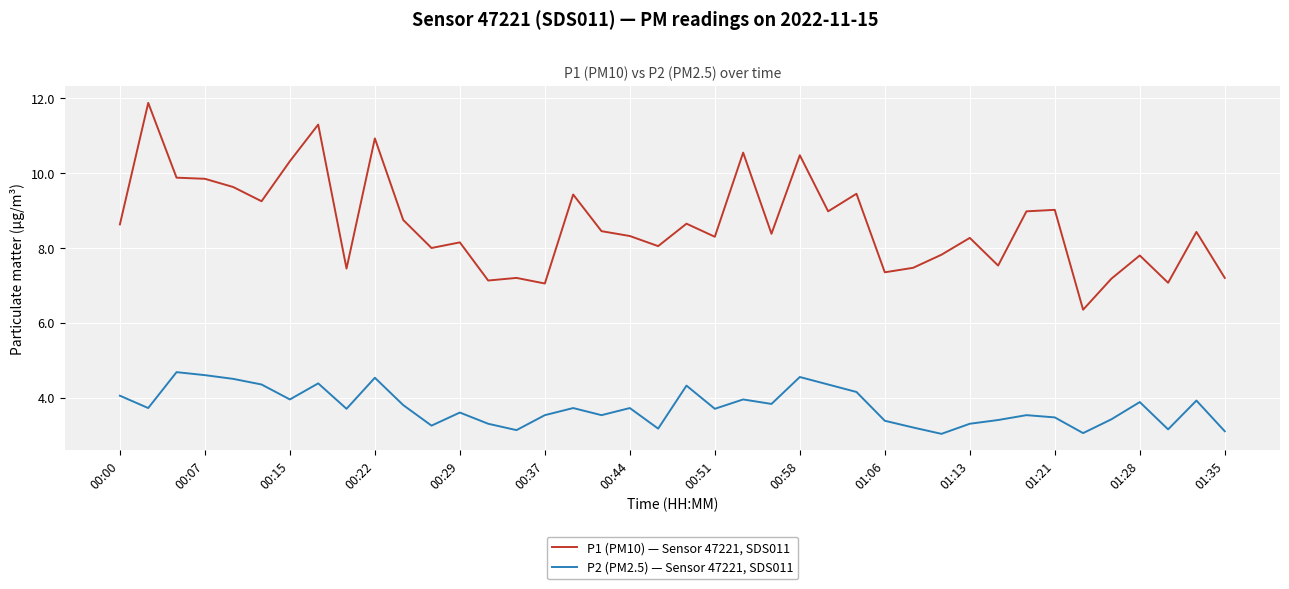

What is the maximum value shown in the chart?

11.9